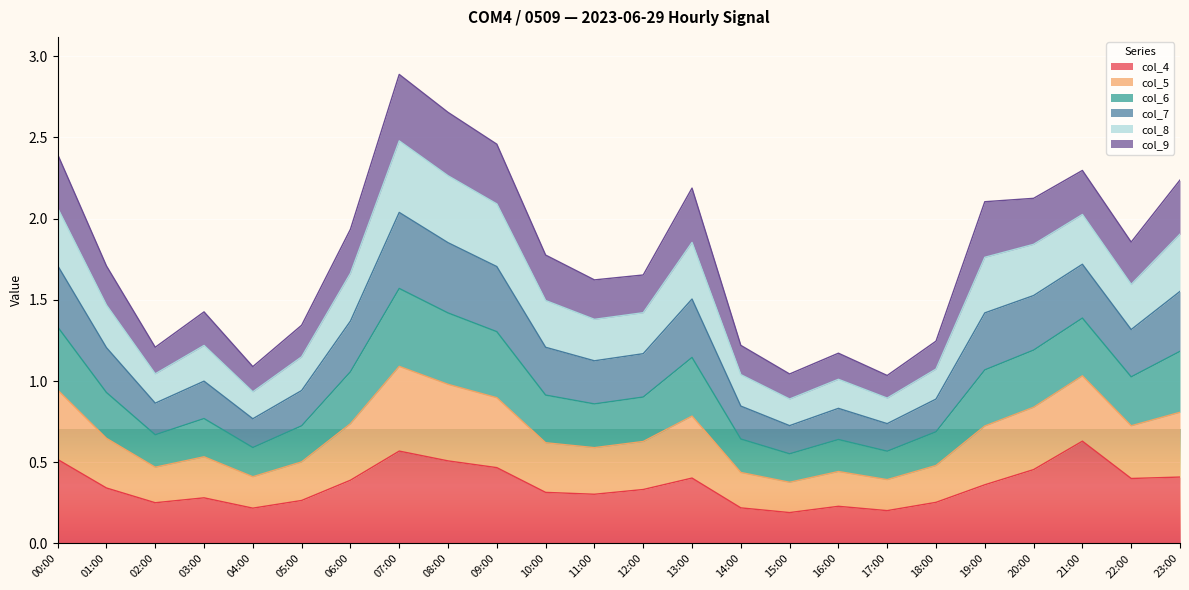

Is it true that col_5 equals 0.3 at 17:00?

False